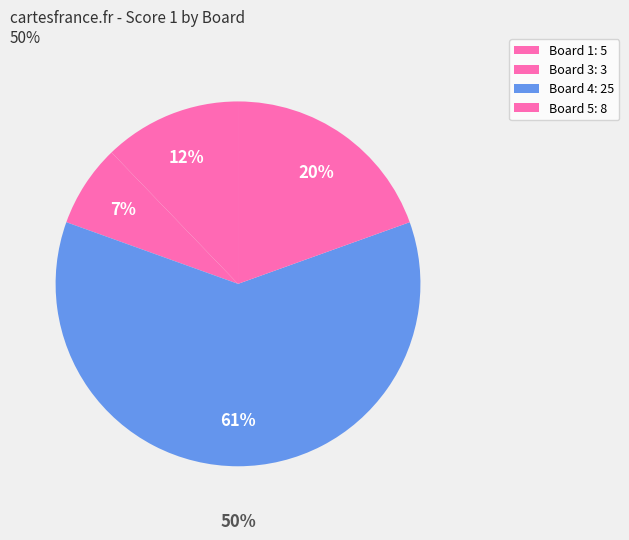

To the nearest percent, what percentage of the pie is Board 1?

12%